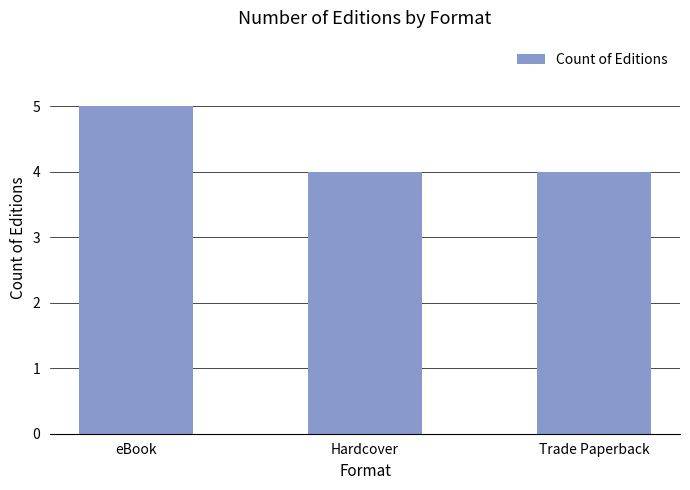

What is the ratio of the value at Hardcover to the value at eBook?

0.8